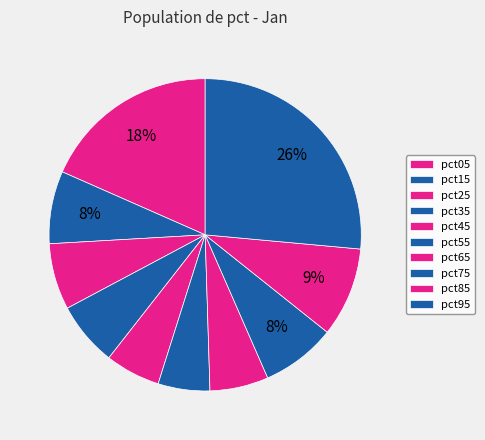

To the nearest percent, what is the difference between the largest and smallest slice percentages?

21%